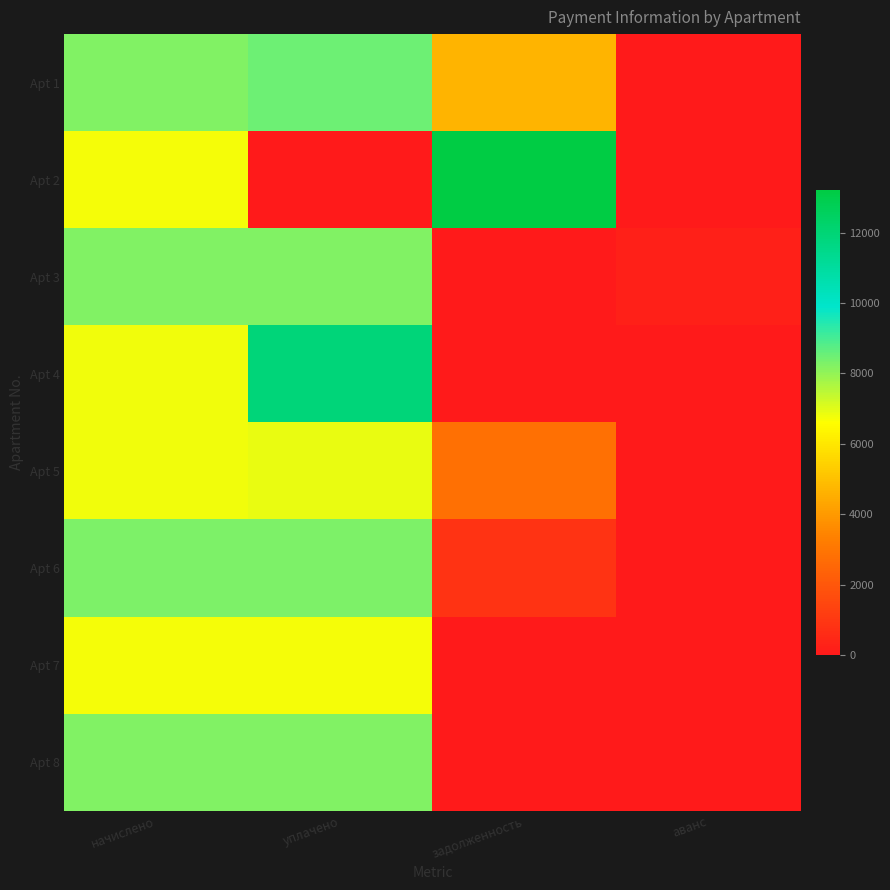

List the series in order of their peak value, lowest first.

Apt 7, Apt 5, Apt 8, Apt 3, Apt 6, Apt 1, Apt 4, Apt 2